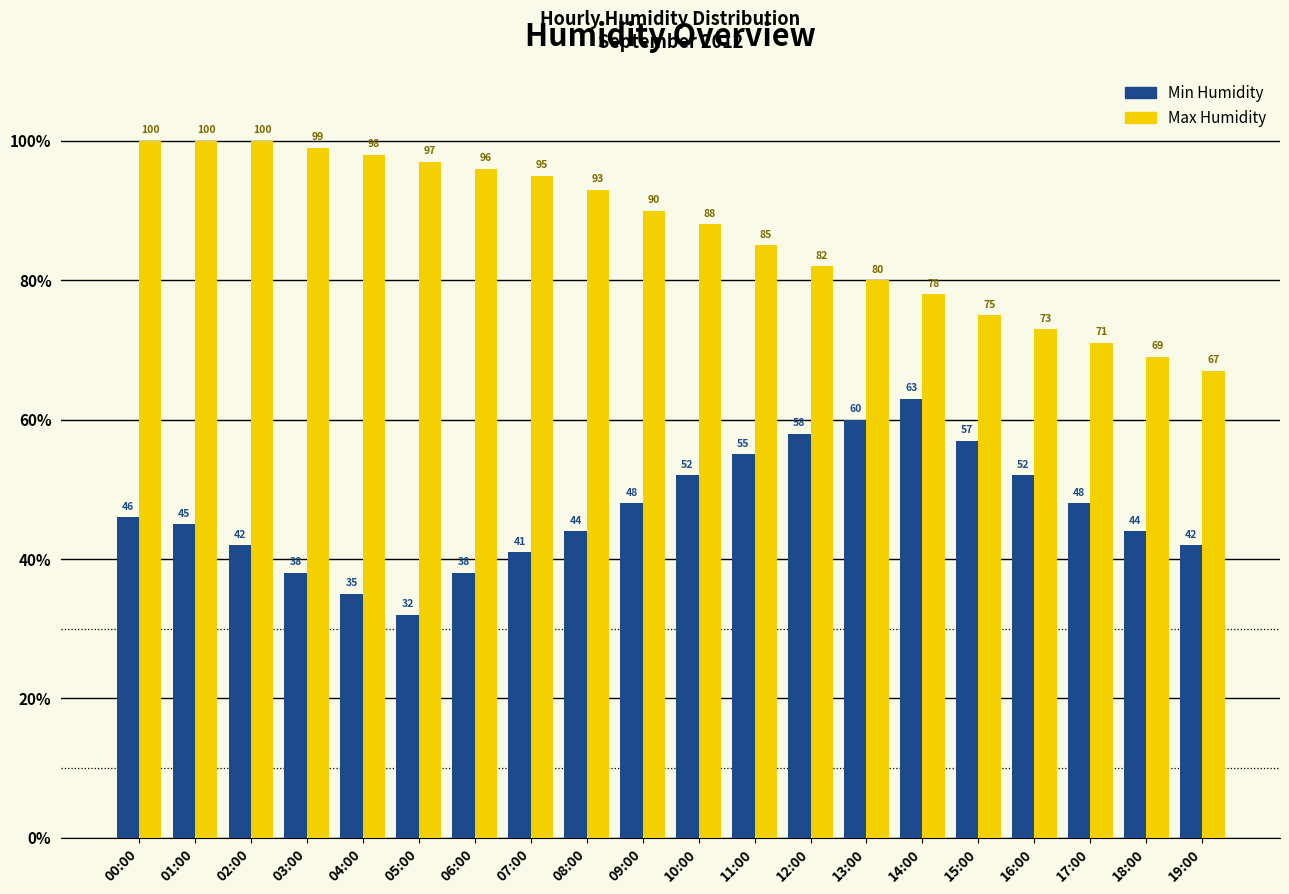

What is the label of the 4th bar from the right?

16:00